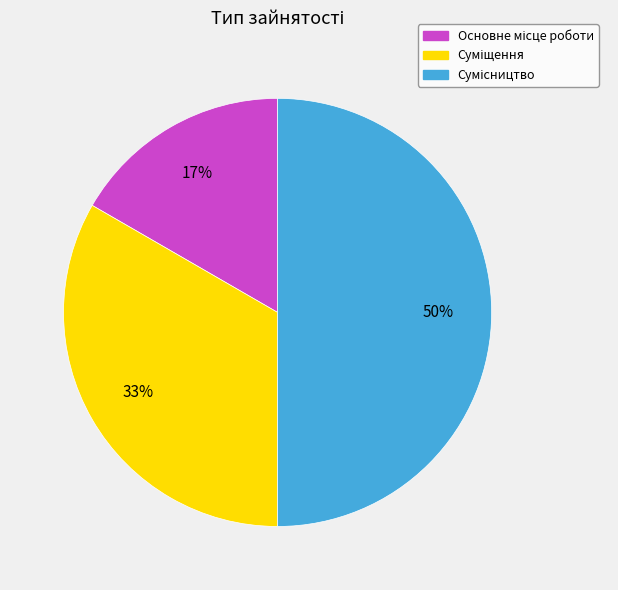

To the nearest percent, what is the difference between the largest and smallest slice percentages?

33%